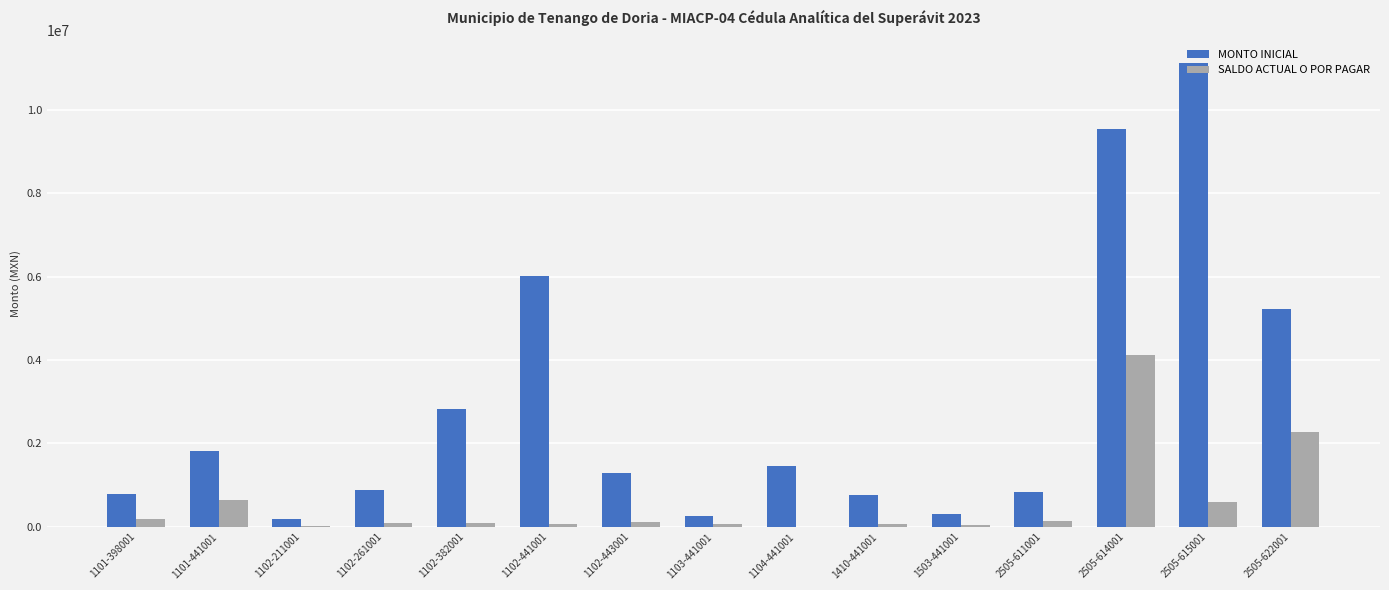

At which category is the sum across all series the highest?

2505-614001